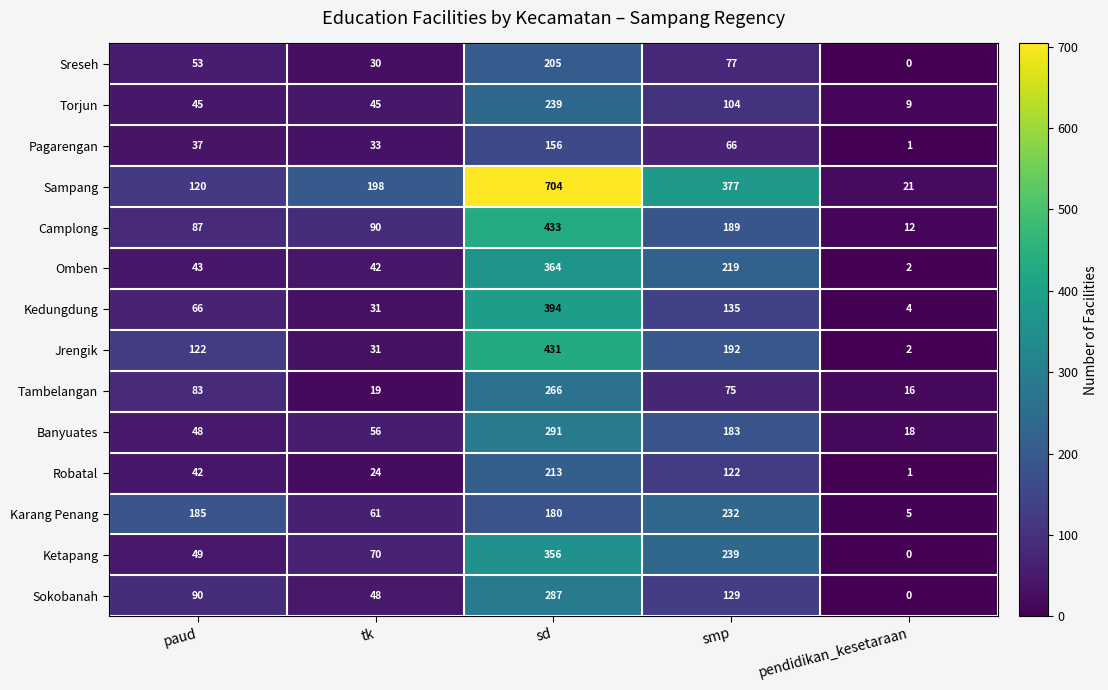

At which label is Jrengik closest to 216?

smp